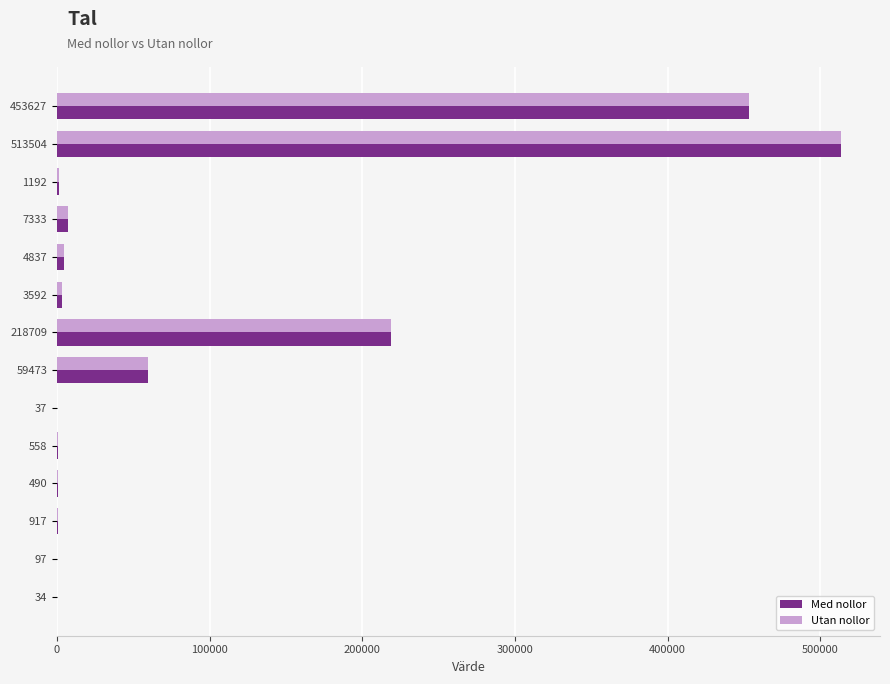

What is the sum of all Utan nollor values?

1264400